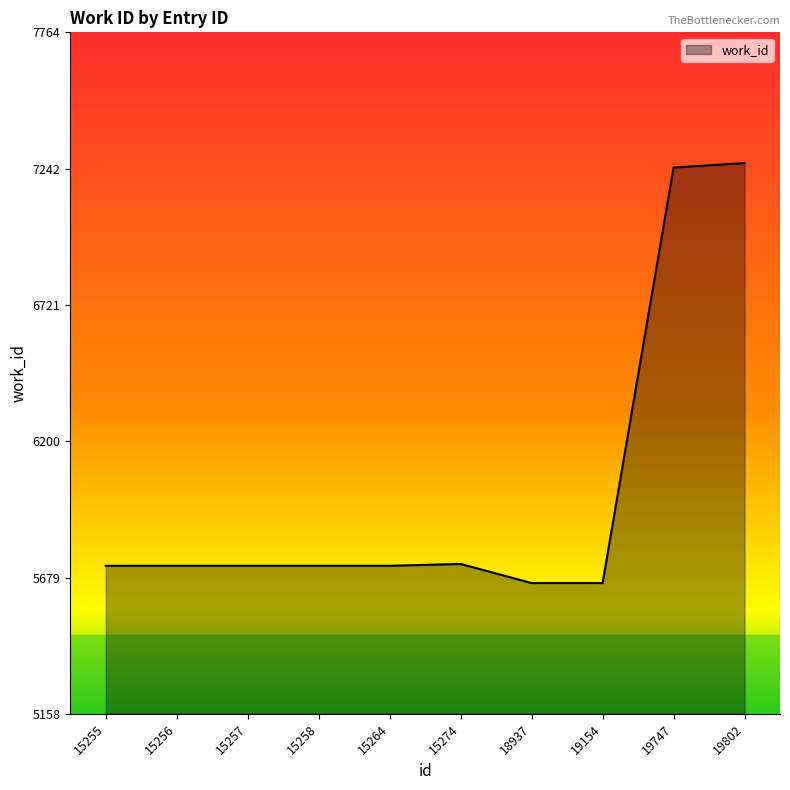

Is it true that the value at 19747 is 7247?

True